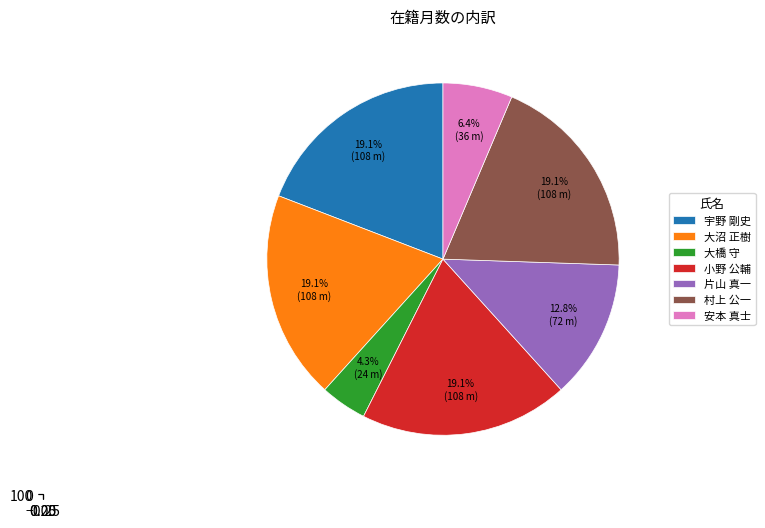

Which category has the biggest portion of the pie?

宇野 剛史